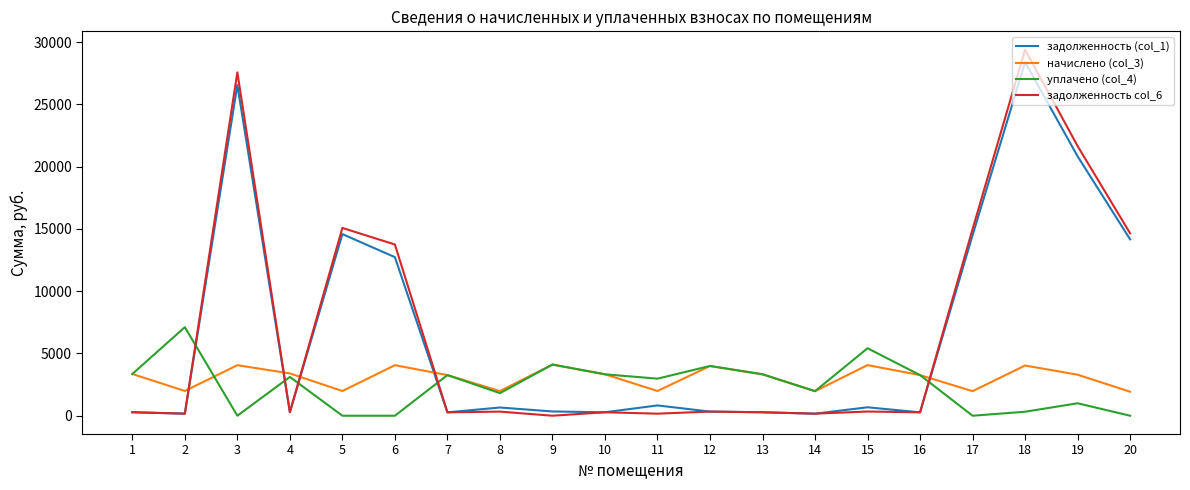

At which label does задолженность (col_1) reach its peak?

18